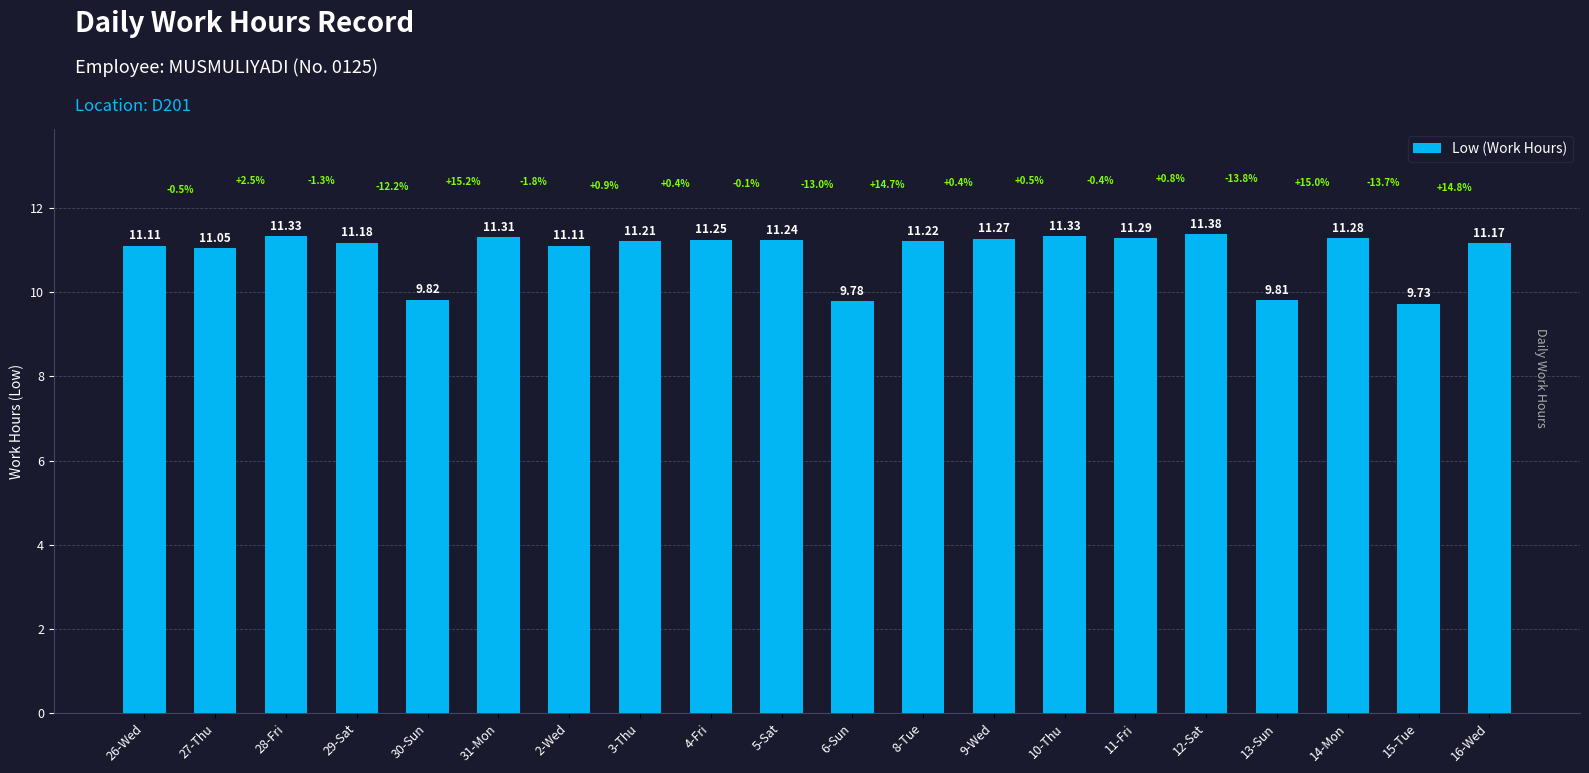

Which has a higher value, 27-Thu or 26-Wed?

26-Wed